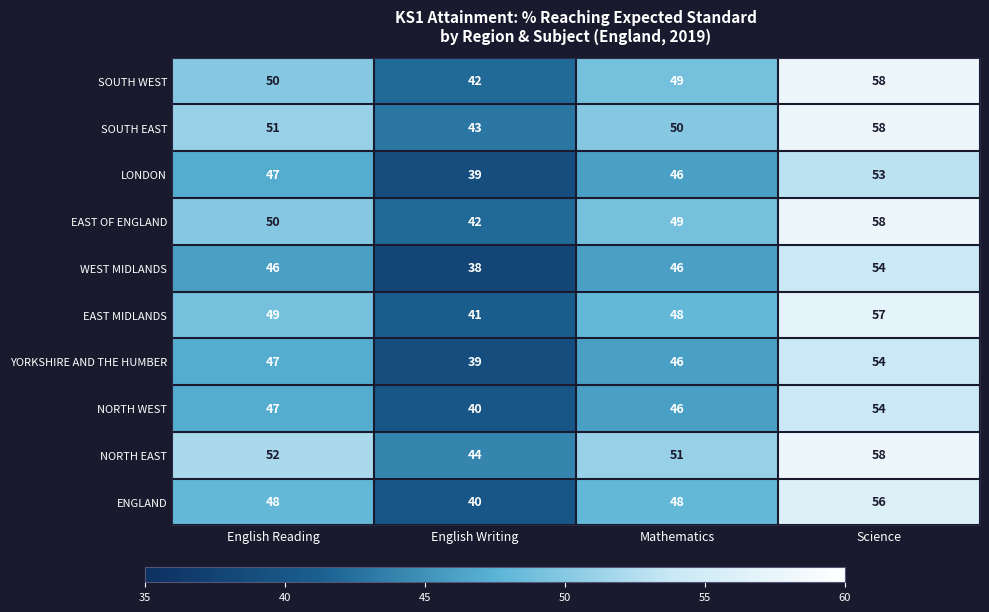

True or false: WEST MIDLANDS has a value of 71 at English Reading.

False